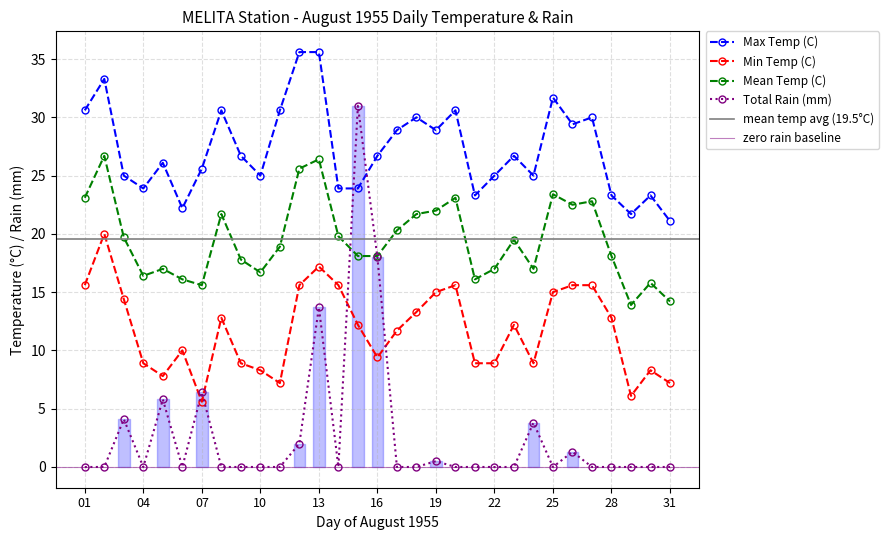

Reading left to right, transcribe all the data shown in this chart.

Max Temp (C): 30.6	33.3	25.0	23.9	26.1	22.2	25.6	30.6	26.7	25.0	30.6	35.6	35.6	23.9	23.9	26.7	28.9	30.0	28.9	30.6	23.3	25.0	26.7	25.0	31.7	29.4	30.0	23.3	21.7	23.3	21.1
Min Temp (C): 15.6	20.0	14.4	8.9	7.8	10.0	5.6	12.8	8.9	8.3	7.2	15.6	17.2	15.6	12.2	9.4	11.7	13.3	15.0	15.6	8.9	8.9	12.2	8.9	15.0	15.6	15.6	12.8	6.1	8.3	7.2
Mean Temp (C): 23.1	26.7	19.7	16.4	17.0	16.1	15.6	21.7	17.8	16.7	18.9	25.6	26.4	19.8	18.1	18.1	20.3	21.7	22.0	23.1	16.1	17.0	19.5	17.0	23.4	22.5	22.8	18.1	13.9	15.8	14.2
Total Rain (mm): 0.0	0.0	4.1	0.0	5.8	0.0	6.4	0.0	0.0	0.0	0.0	2.0	13.7	0.0	31.0	18.0	0.0	0.0	0.5	0.0	0.0	0.0	0.0	3.8	0.0	1.3	0.0	0.0	0.0	0.0	0.0